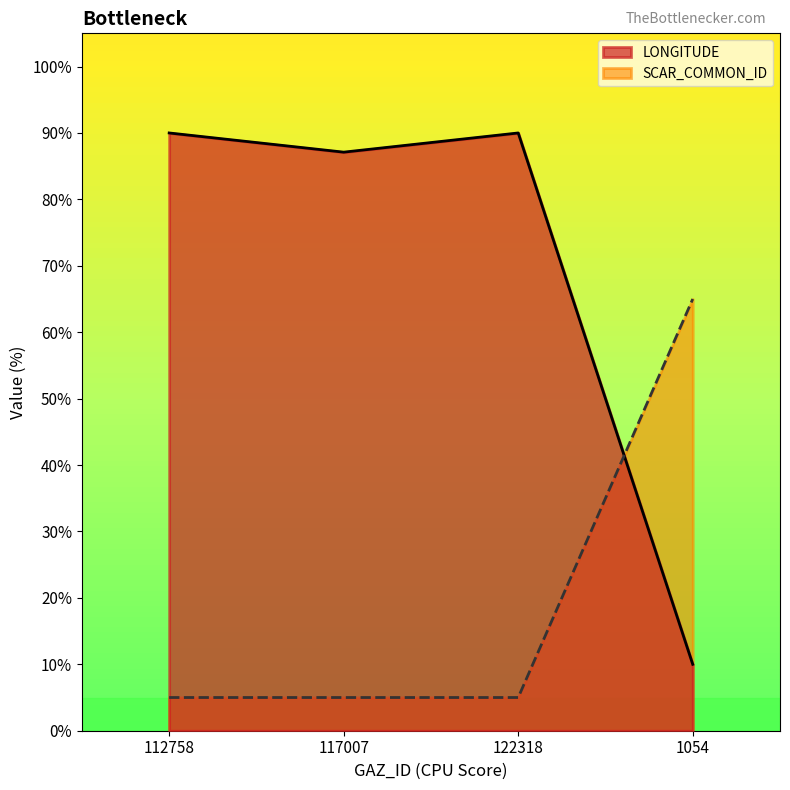

Which series has the widest spread of values?

LONGITUDE